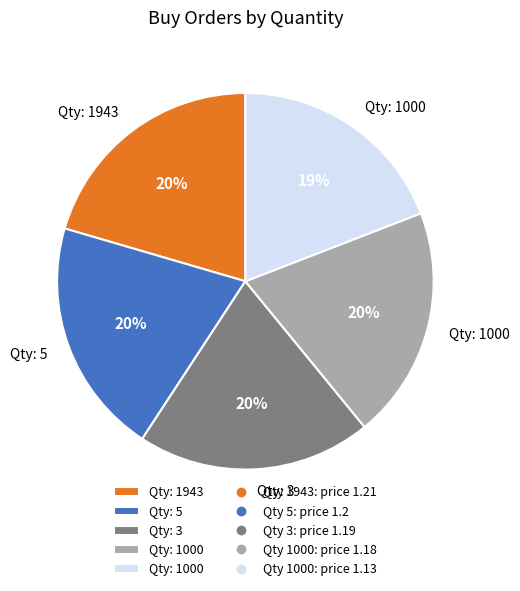

Is there a majority slice in this chart?

No